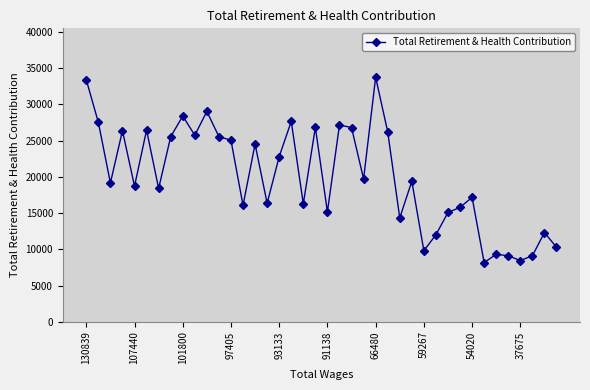

True or false: the data has more than 1 interior local peaks.

True